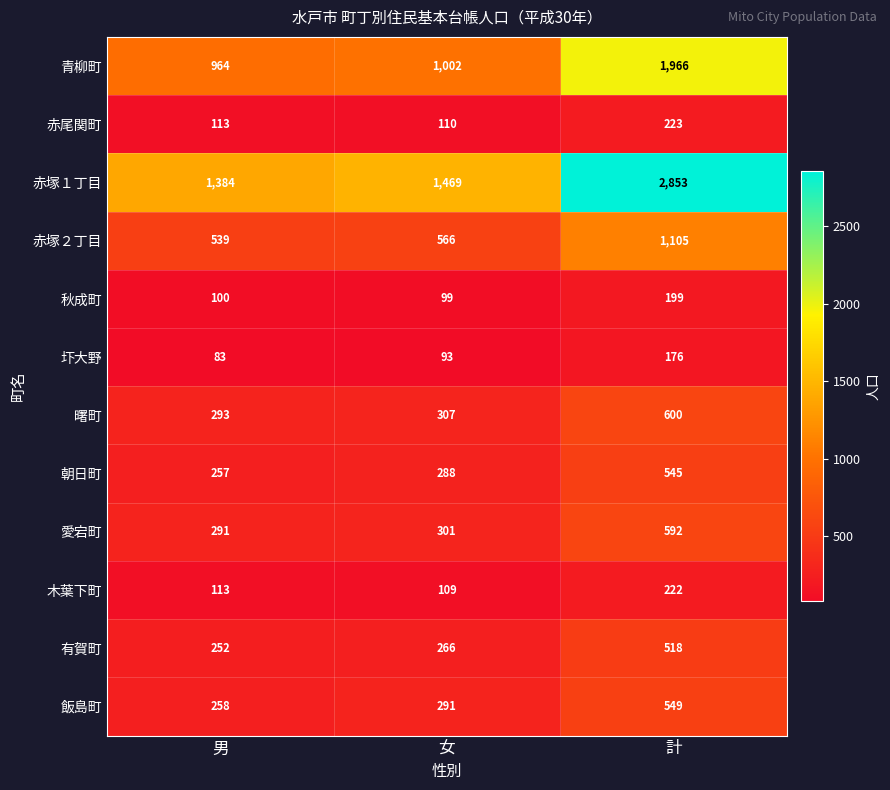

The 圷大野 series shows 41 at 女. True or false?

False